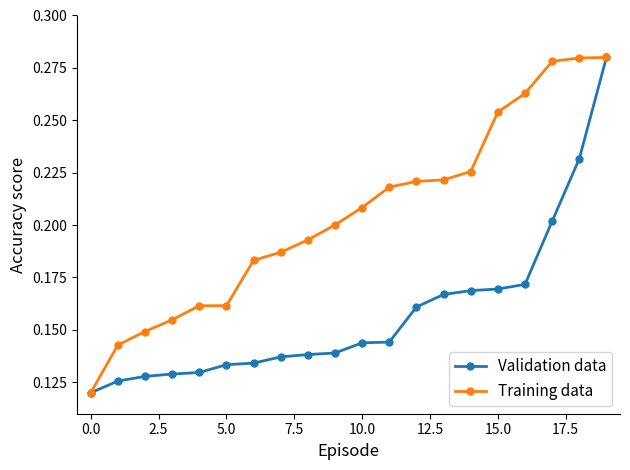

How many Training data values are between 0 and 1?

20